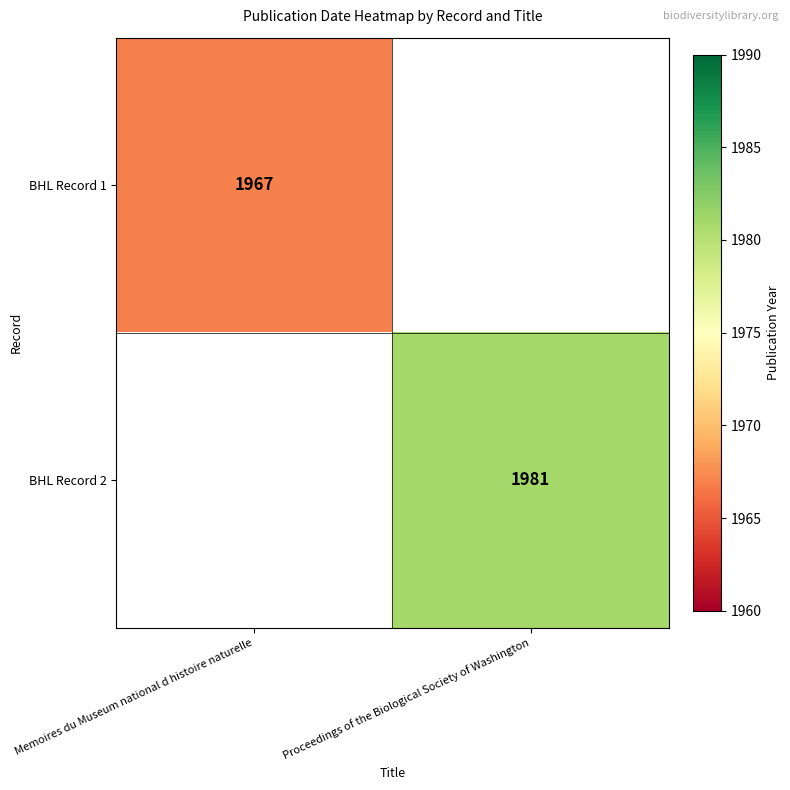

The value of BHL Record 1 at Memoires du Museum national d histoire naturelle is 1967. True or false?

True